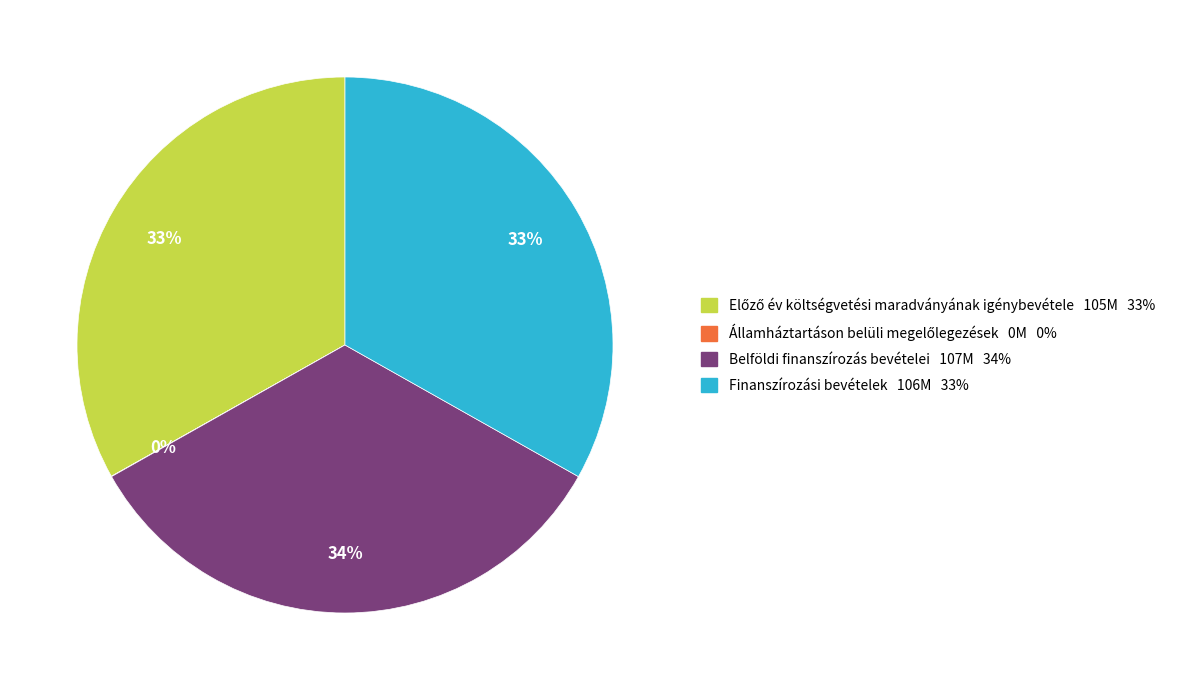

True or false: Finanszírozási bevételek accounts for 33% of the total.

True